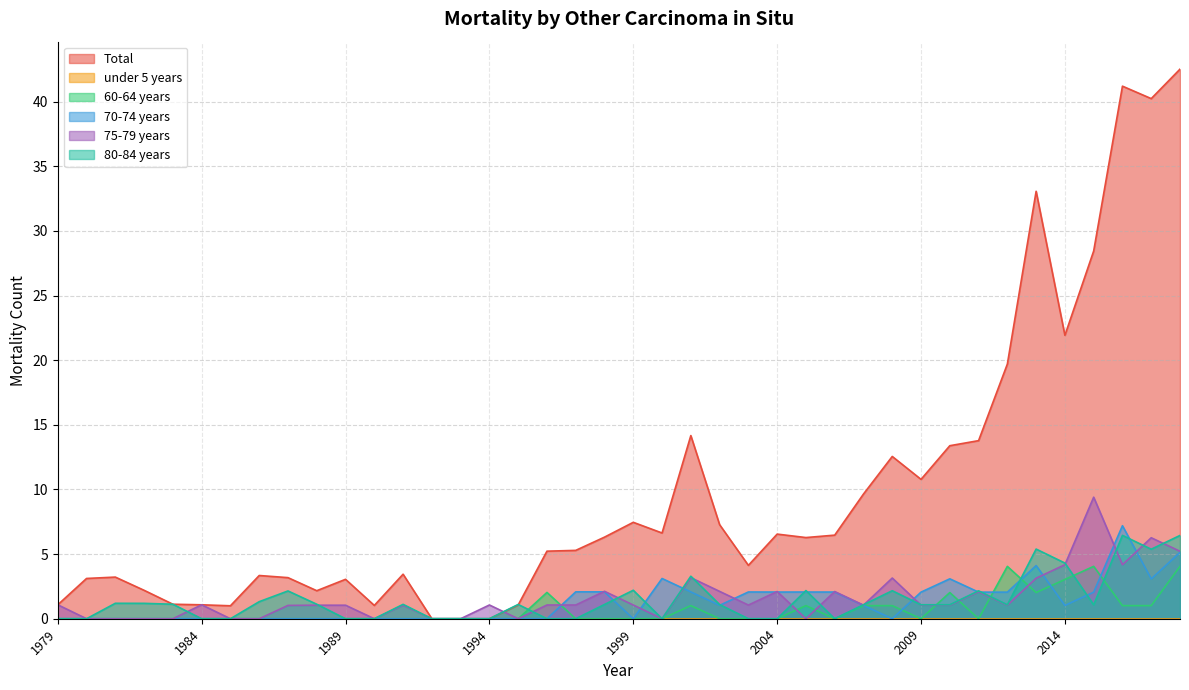

Which category has the lowest value in the Total series?

1992